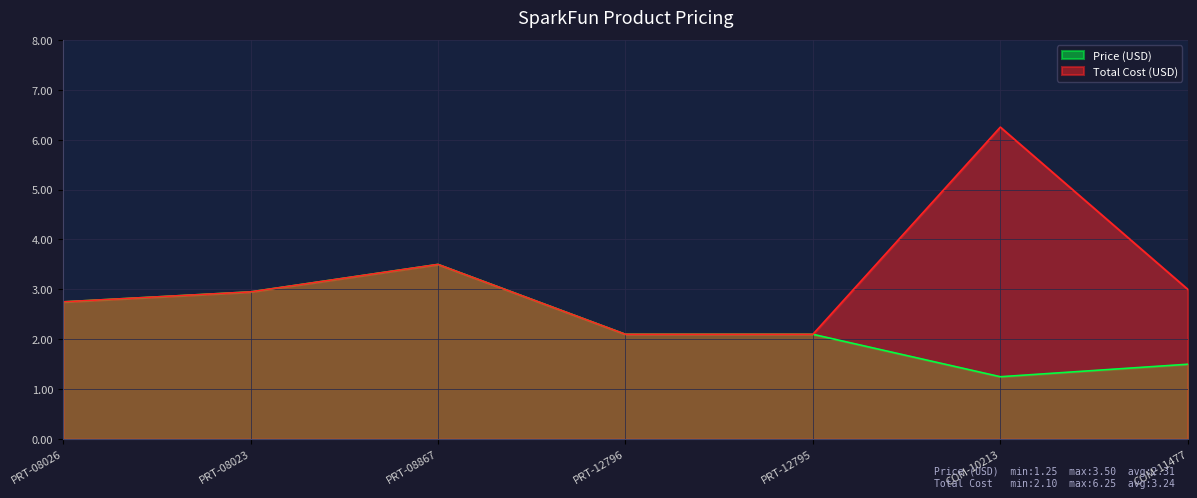

How many series are shown in this chart?

2